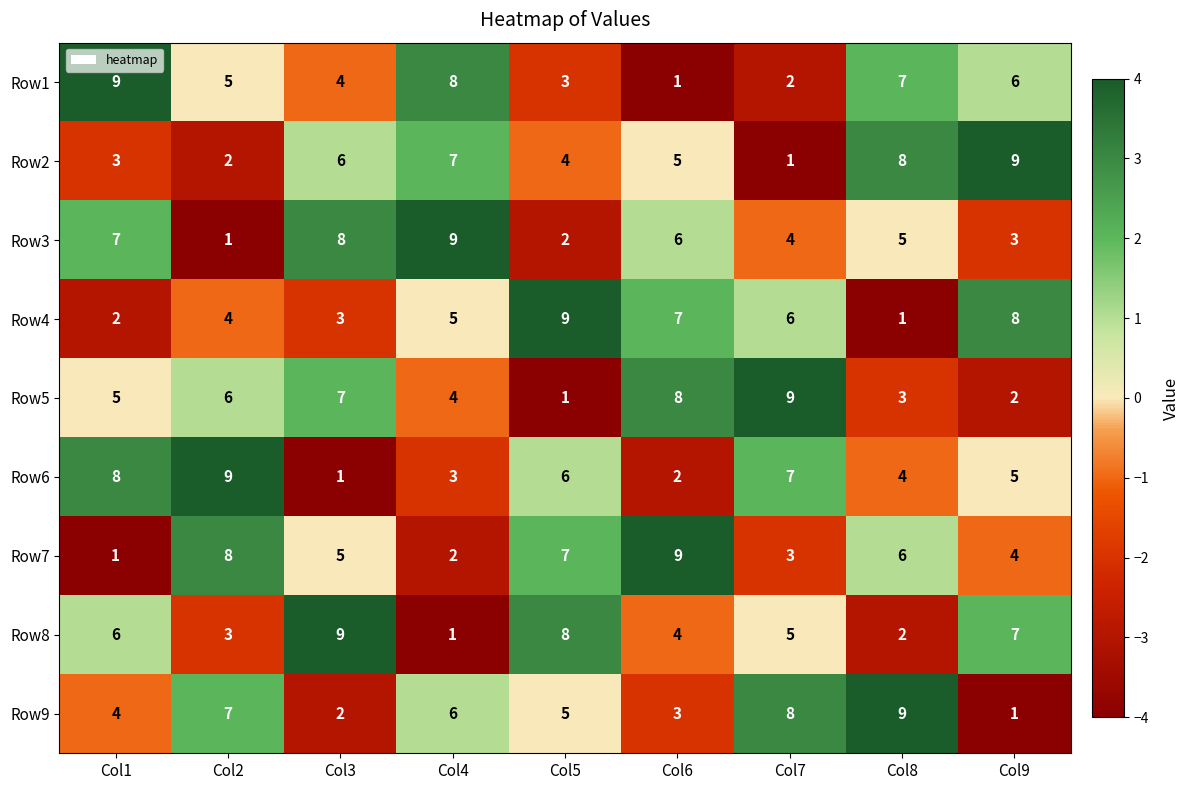

Count the number of categories in the chart.

9